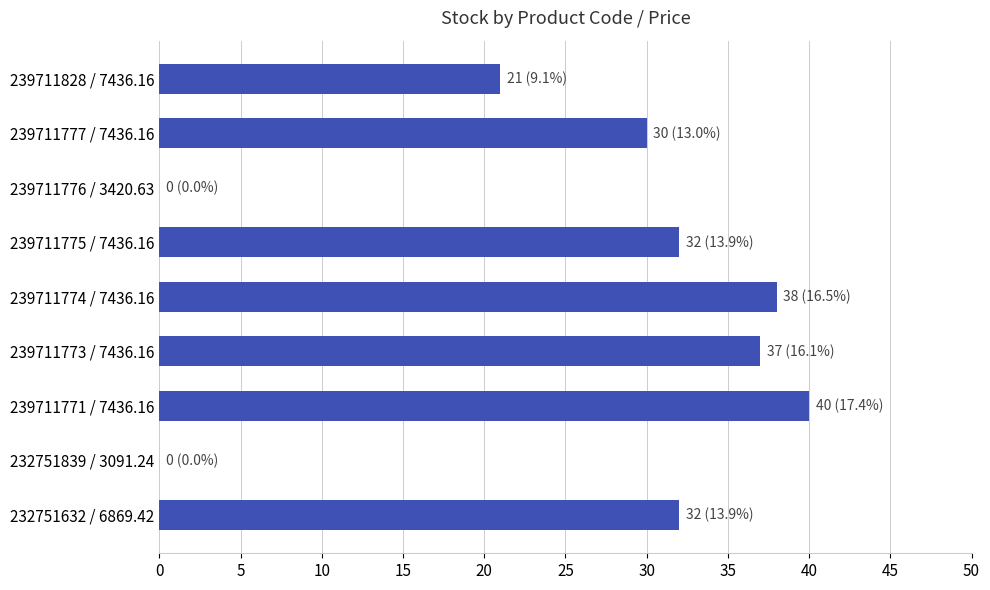

Are the bars horizontal?

Yes